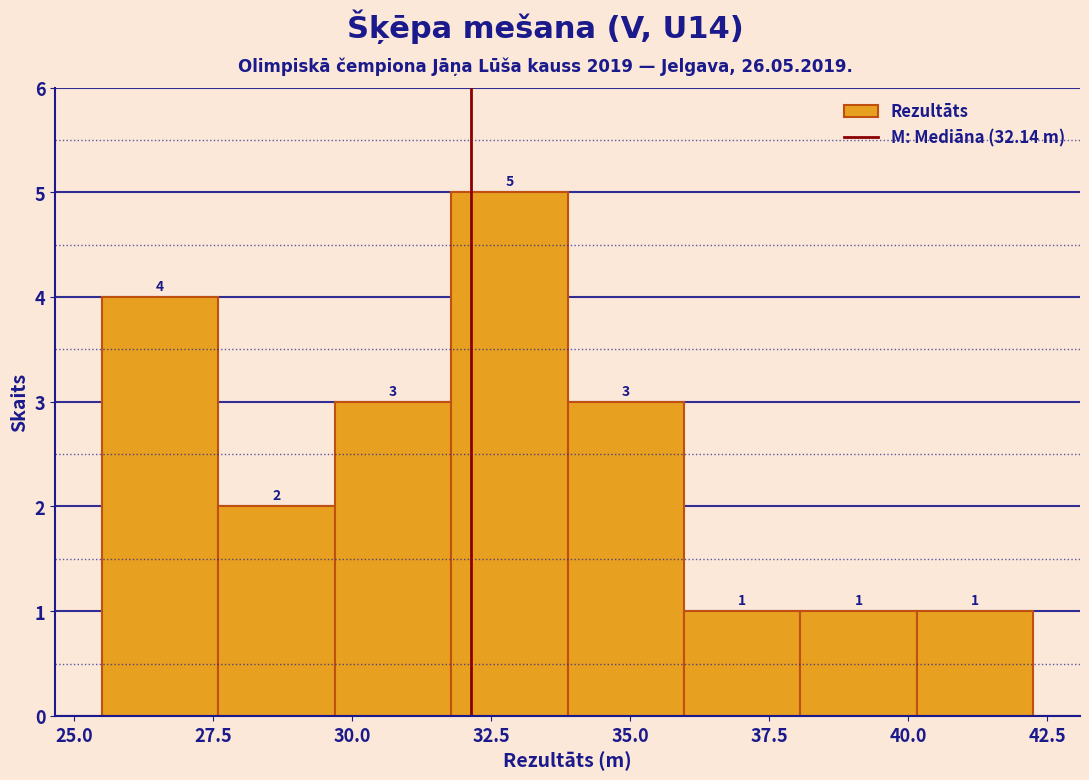

Over which range of the x-axis is the bar tallest?

32.0 to 34.0